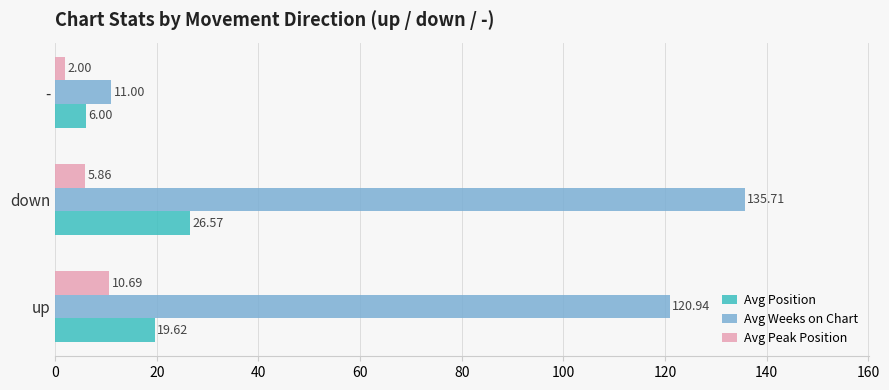

At which category does the chart reach its peak across all series?

down